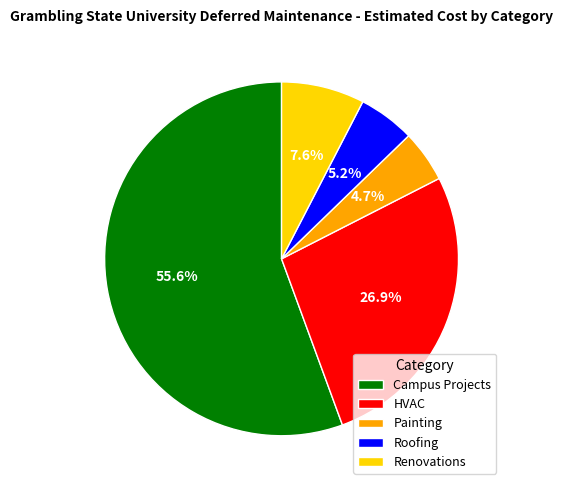

Is it true that Roofing is 5% of the pie?

True